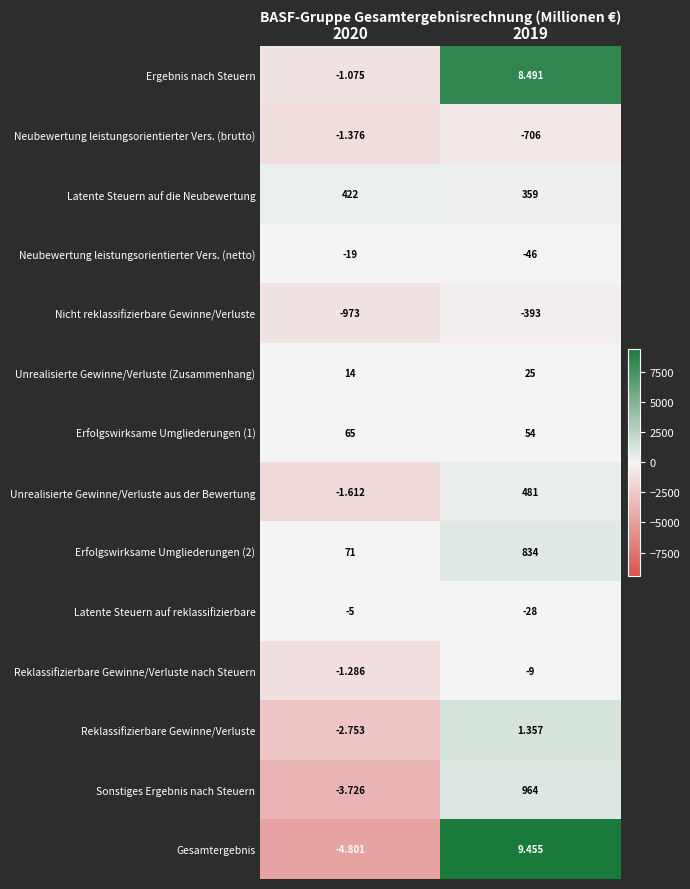

Is the value of Unrealisierte Gewinne/Verluste aus der Bewertung at 2019 greater than the value of Neubewertung leistungsorientierter Vers. (brutto) at 2020?

Yes